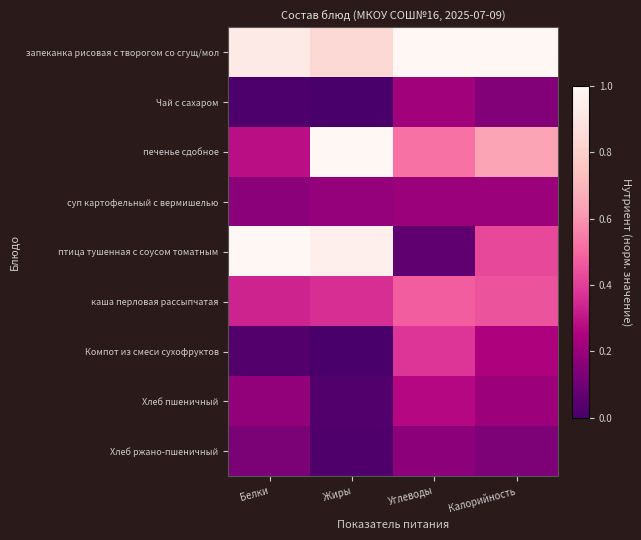

Reading right to left, list all the values displayed in this chart.

запеканка рисовая с творогом со сгущ/мол: Калорийность=1.0	Углеводы=1.0	Жиры=0.8	Белки=0.9
Чай с сахаром: Калорийность=0.2	Углеводы=0.2	Жиры=0.0	Белки=0.0
печенье сдобное: Калорийность=0.6	Углеводы=0.5	Жиры=1.0	Белки=0.3
суп картофельный с вермишелью: Калорийность=0.2	Углеводы=0.2	Жиры=0.2	Белки=0.2
птица тушенная с соусом томатным: Калорийность=0.4	Углеводы=0.1	Жиры=1.0	Белки=1.0
каша перловая рассыпчатая: Калорийность=0.5	Углеводы=0.5	Жиры=0.4	Белки=0.3
Компот из смеси сухофруктов: Калорийность=0.3	Углеводы=0.4	Жиры=0.0	Белки=0.0
Хлеб пшеничный: Калорийность=0.2	Углеводы=0.3	Жиры=0.0	Белки=0.2
Хлеб ржано-пшеничный: Калорийность=0.1	Углеводы=0.2	Жиры=0.0	Белки=0.1